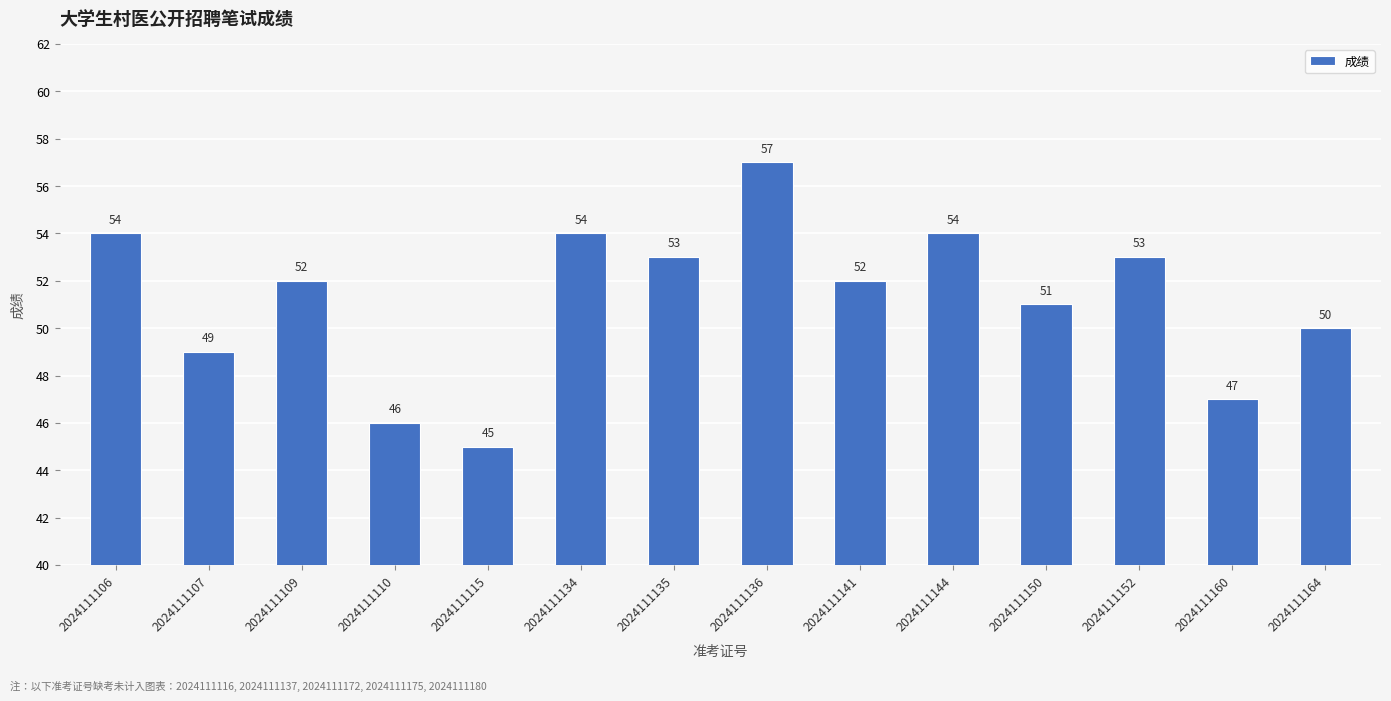

Reading left to right, extract all data points from this chart.

54	49	52	46	45	54	53	57	52	54	51	53	47	50